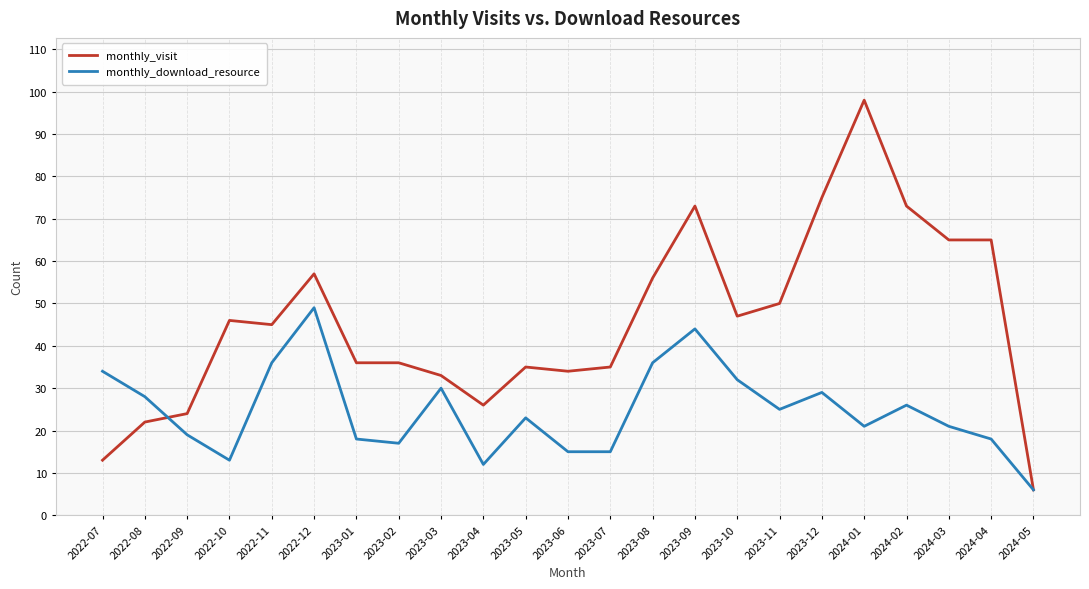

Count the number of categories in the chart.

23